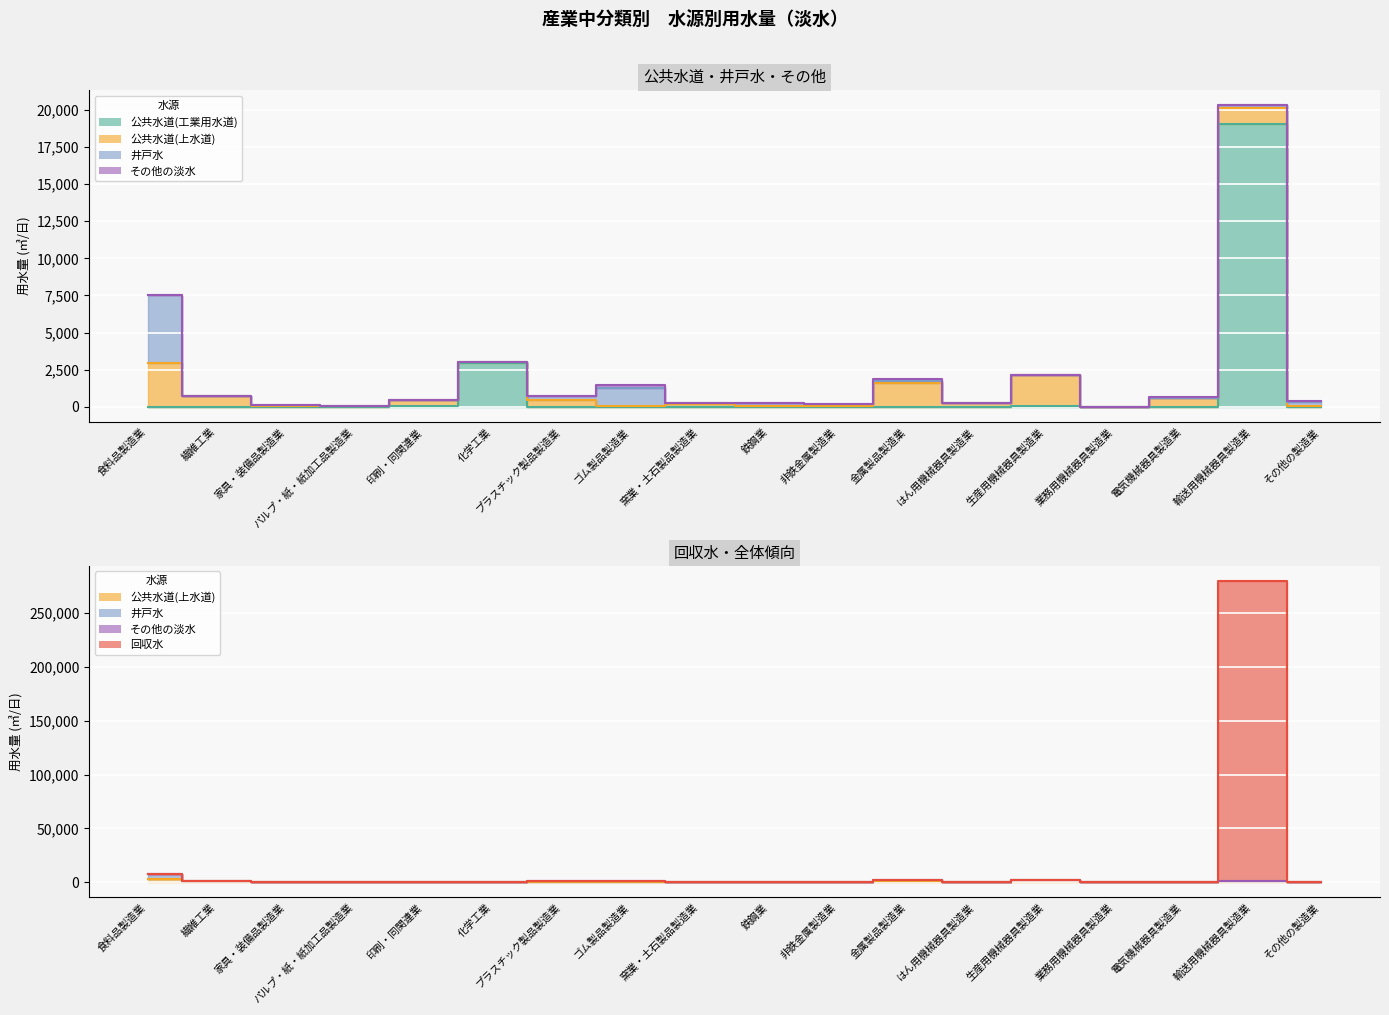

At which label is 回収水 closest to 139986?

食料品製造業